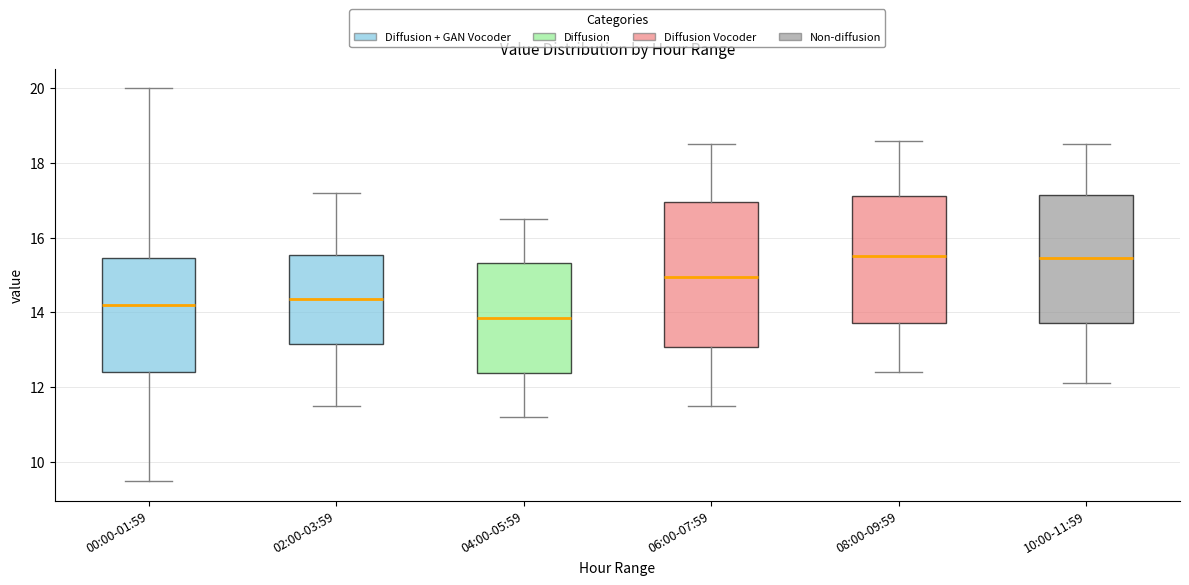

Reading left to right, transcribe this box plot: for each box, give where its median line is, the range the box spans, and where its two whiskers end, as read against the y-axis. The values are not printed on the chart, so give them approximately, as read against the axis.

00:00-01:59: median 14.2, box 12.4 to 15.4, whiskers 9.4 to 20.0
02:00-03:59: median 14.4, box 13.2 to 15.6, whiskers 11.6 to 17.2
04:00-05:59: median 13.8, box 12.4 to 15.4, whiskers 11.2 to 16.6
06:00-07:59: median 15.0, box 13.0 to 17.0, whiskers 11.6 to 18.6
08:00-09:59: median 15.6, box 13.8 to 17.2, whiskers 12.4 to 18.6
10:00-11:59: median 15.4, box 13.8 to 17.2, whiskers 12.2 to 18.6